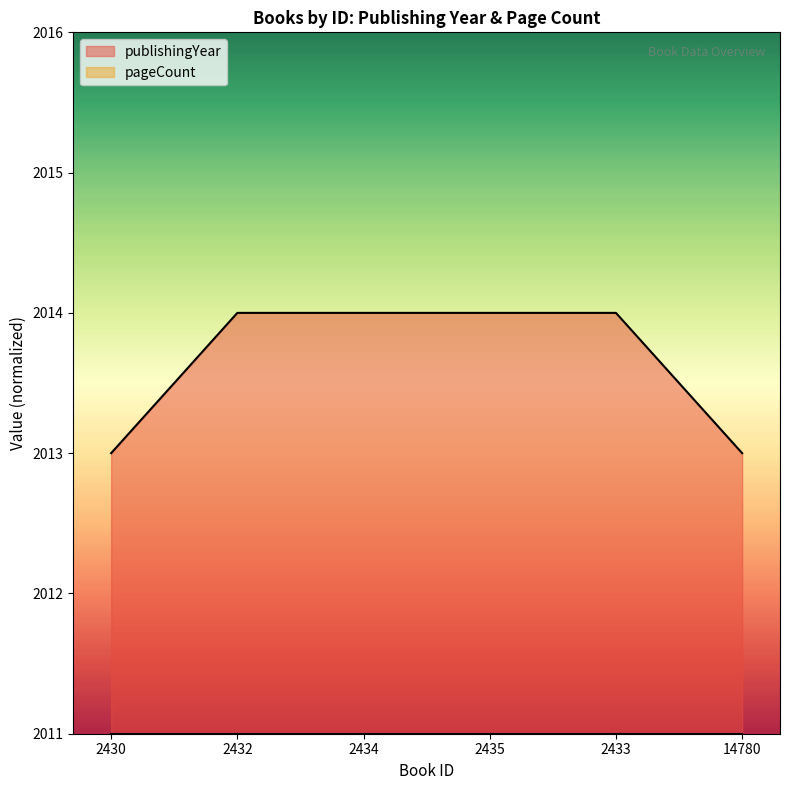

List the labels in order of value, largest first.

2432, 2434, 2435, 2433, 2430, 14780